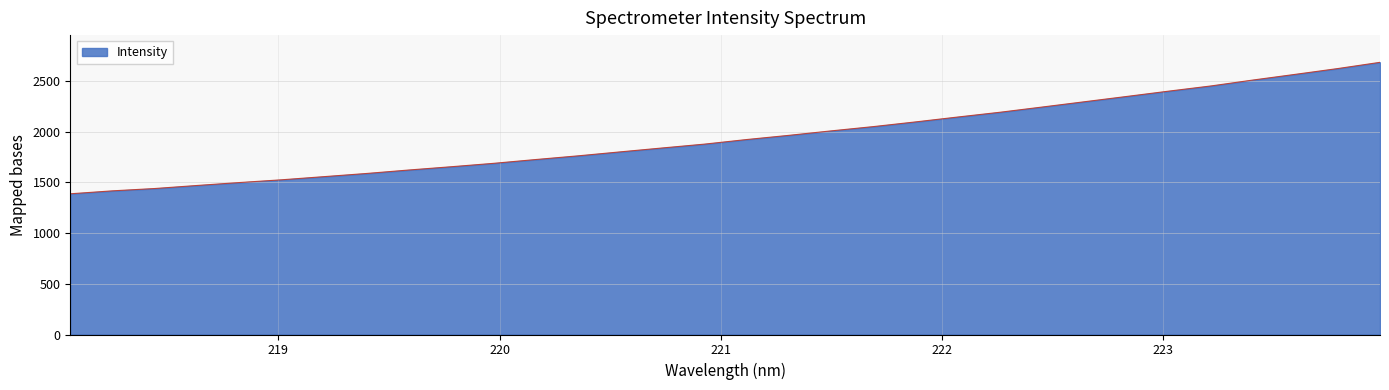

Reading left to right, list all the values displayed in this chart.

1388.5	1417.6	1440.6	1470.7	1499.5	1526.7	1557.7	1588.8	1622.9	1655.2	1688.6	1726.2	1762.6	1801.9	1840.5	1878.6	1923.9	1965.2	2009.3	2051.5	2097.9	2146.1	2193.2	2244.7	2296.9	2349.0	2401.8	2452.9	2511.6	2567.5	2624.3	2685.7